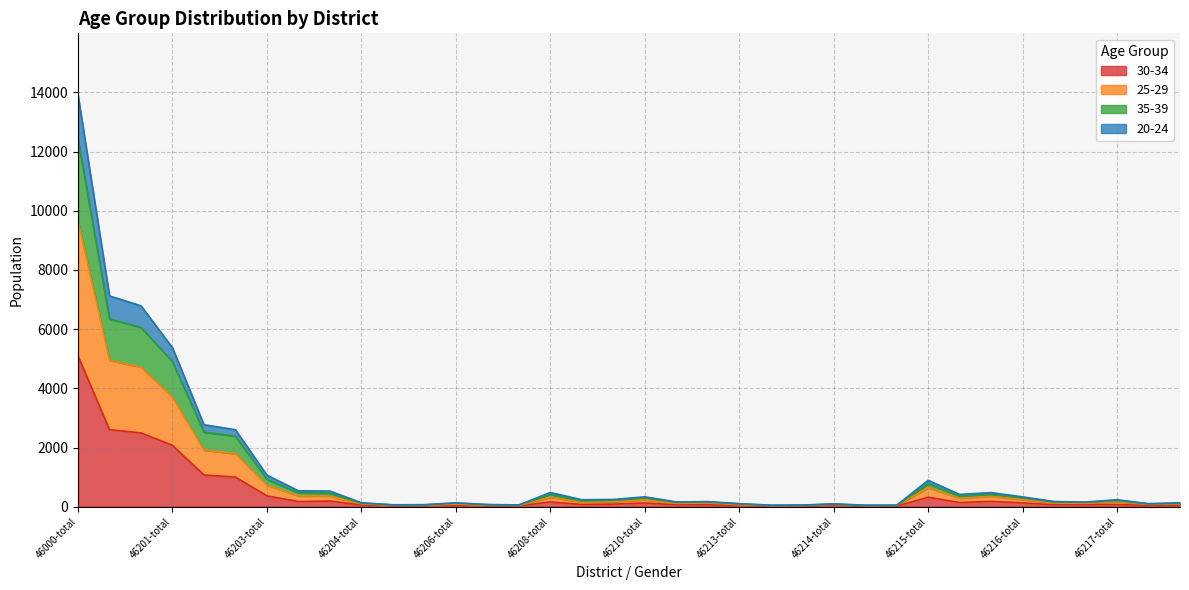

How many data points does each series have?

36